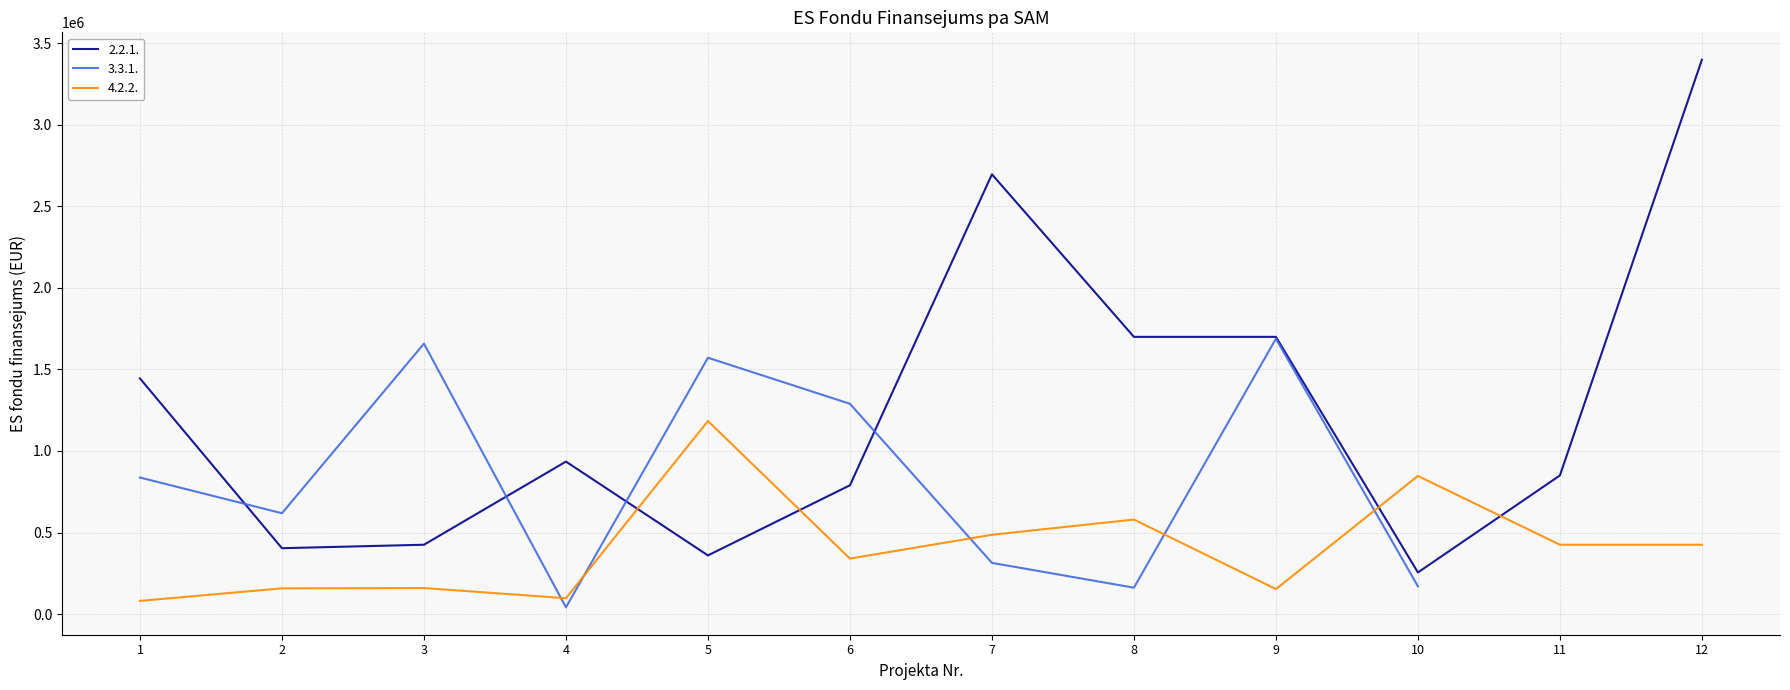

True or false: 4.2.2. and 2.2.1. intersect in this chart.

True